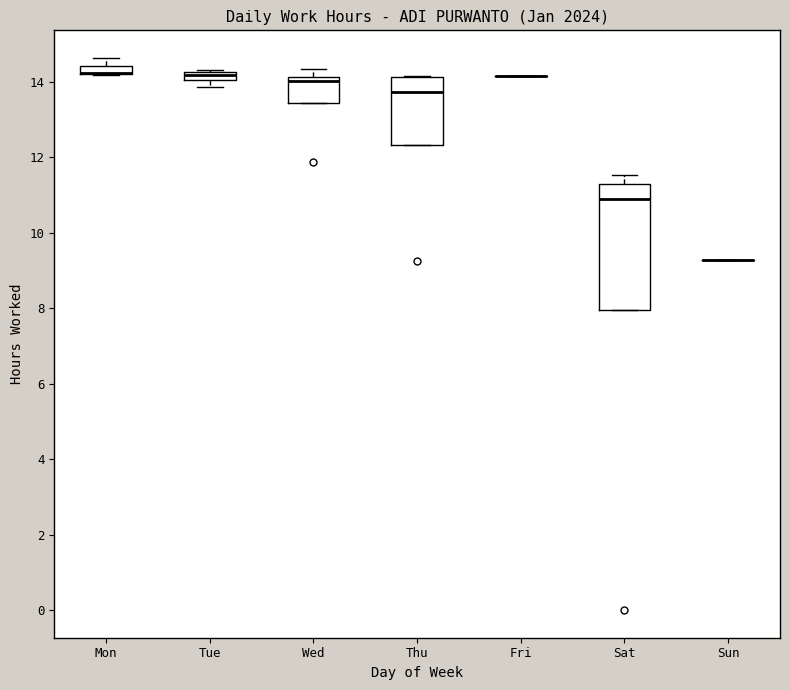

Which box is the tallest, from its lower edge to its upper edge?

Sat